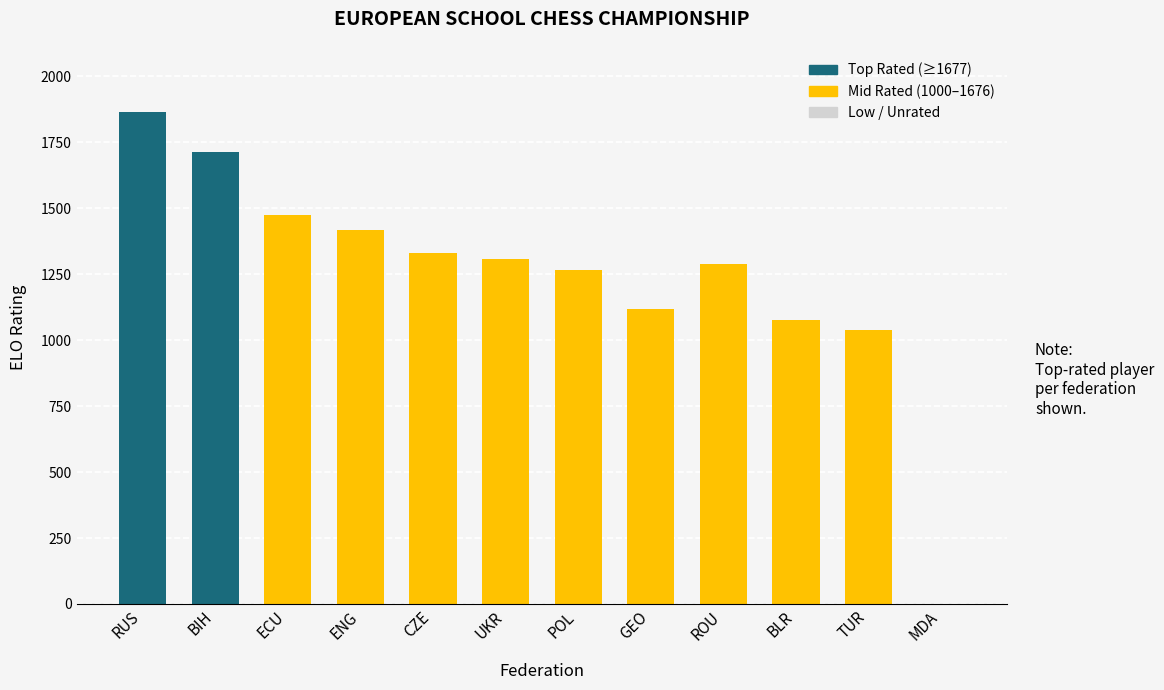

Where is the data nearest to the value 932?

TUR